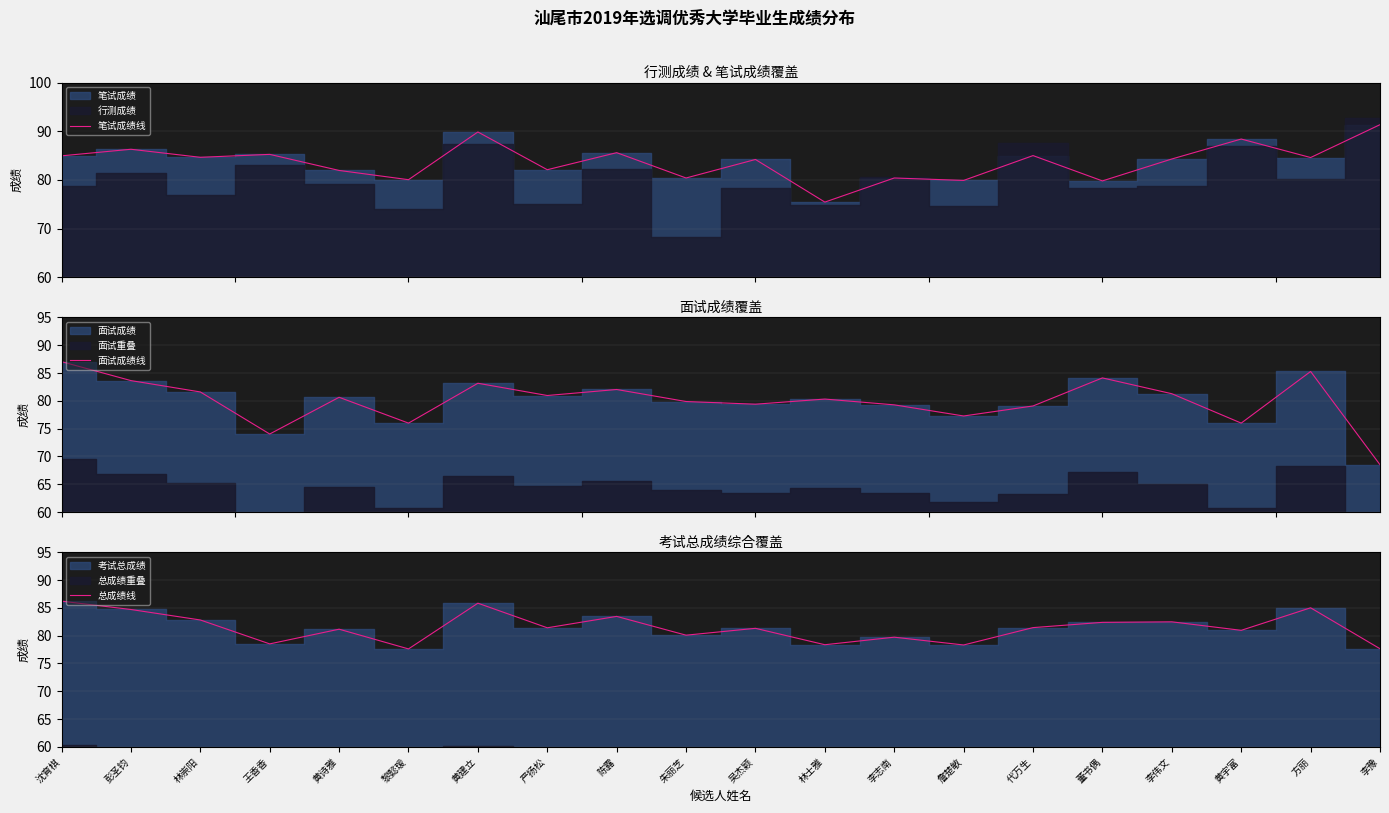

What is the spread (max minus min) of values at 李伟文?

3.0